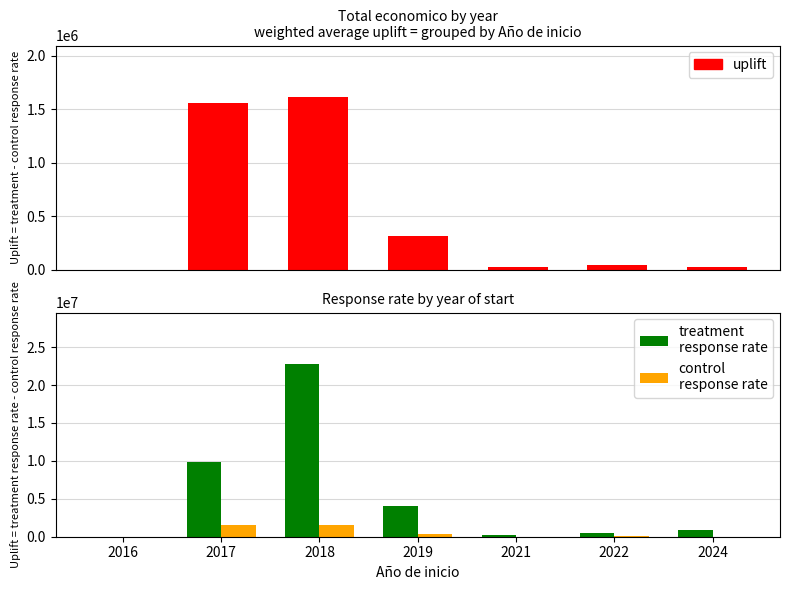

Reading right to left, list all the values displayed in this chart.

uplift: 29000	47800	29000	318900	1610380	1552790	580
treatment
response rate: 858772	486738	291200	4019493	22736506	9906819	5800
control
response rate: 29000	47800	29000	318900	1610380	1552790	580